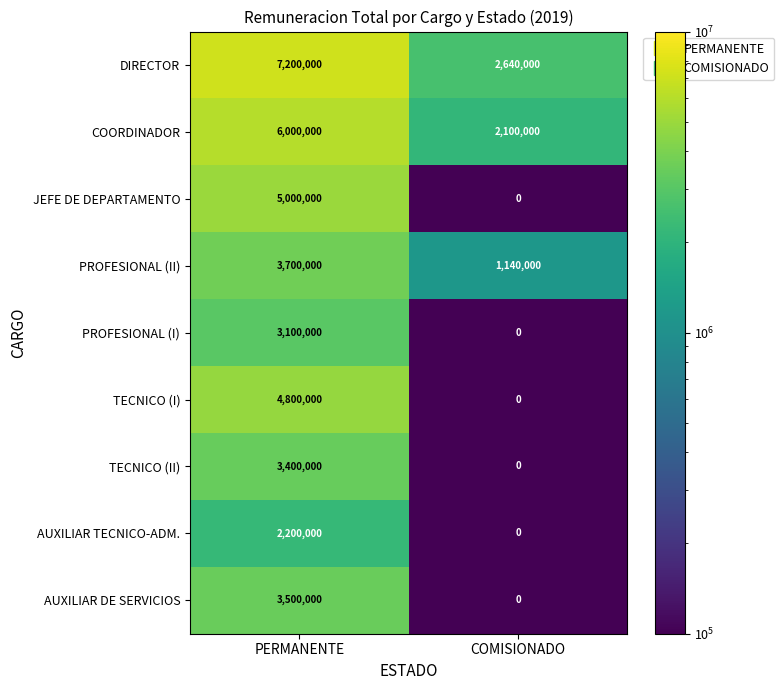

The value of PROFESIONAL (II) at COMISIONADO is 2029430. True or false?

False